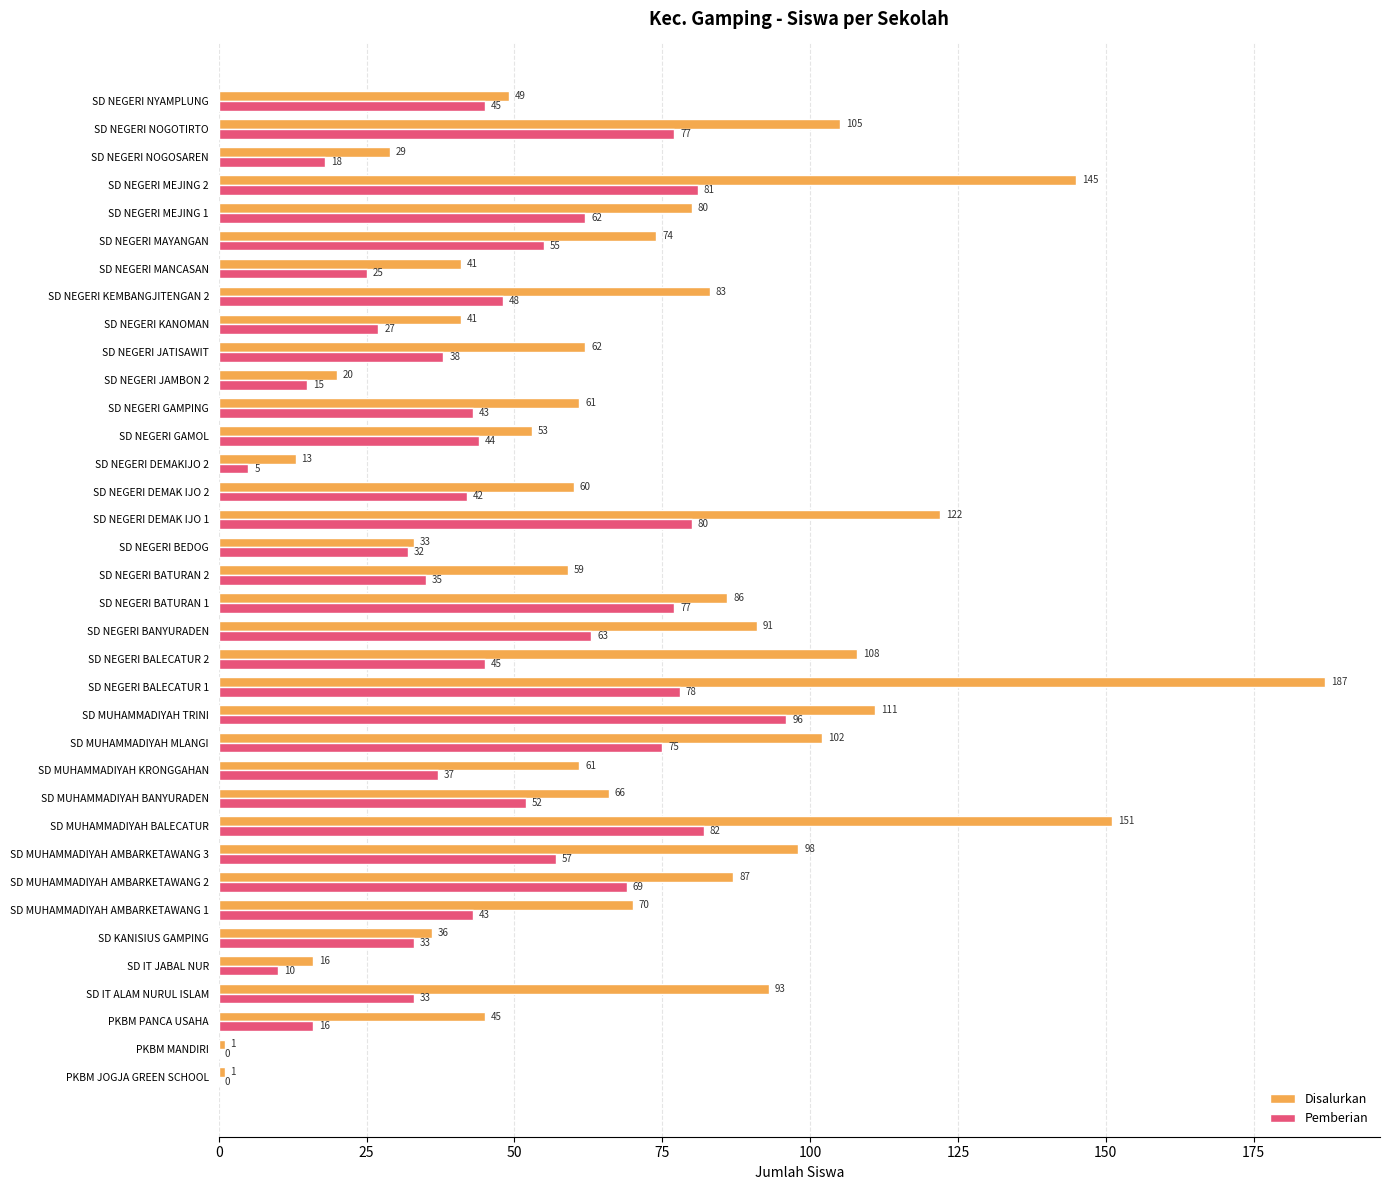

What is the greatest value displayed?

187